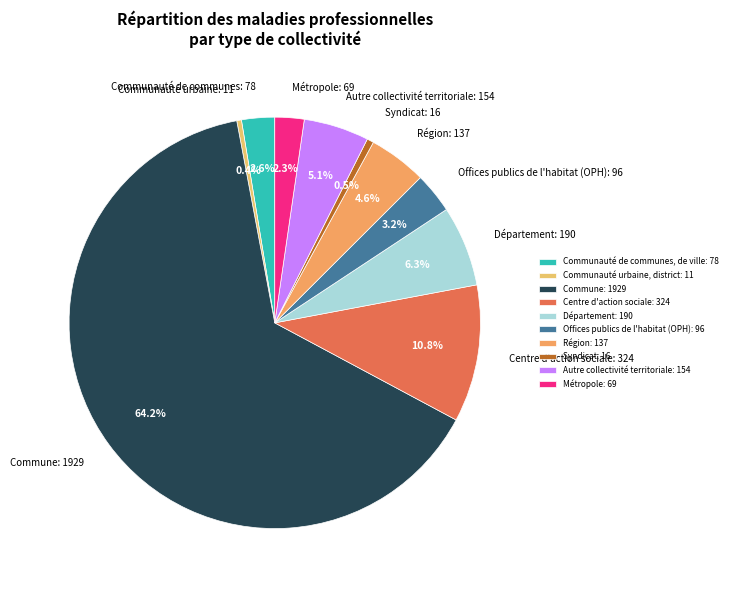

What is the largest slice in the pie chart?

Commune